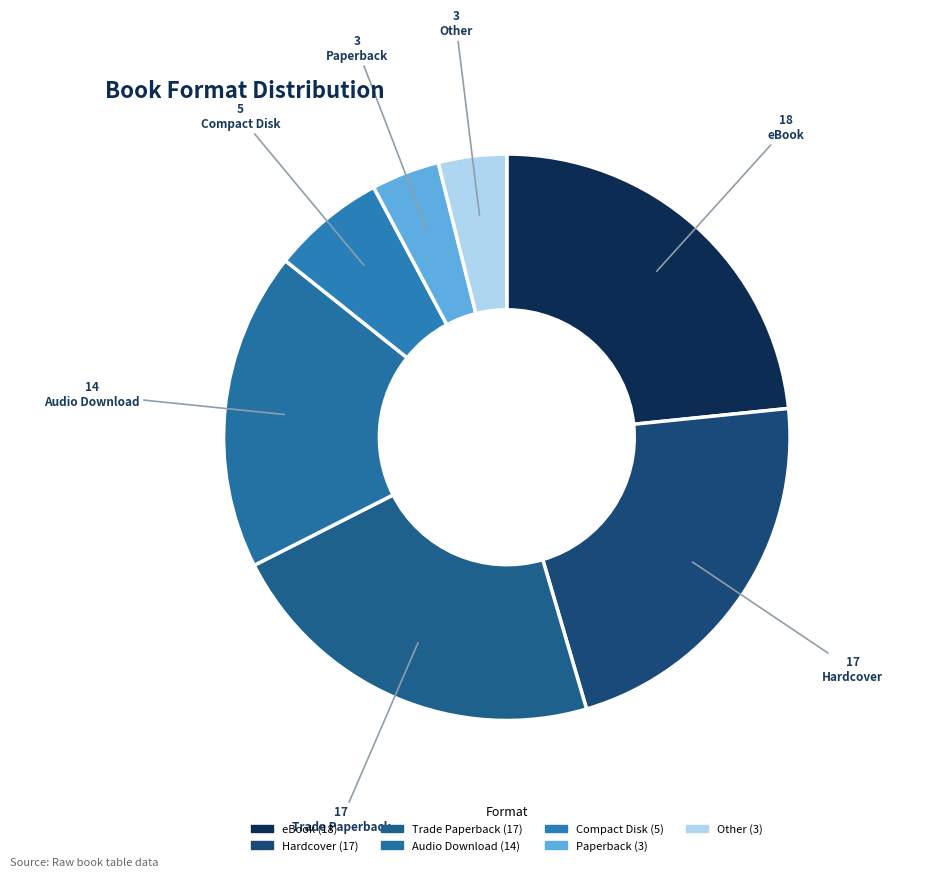

How many slices are in this pie chart?

7